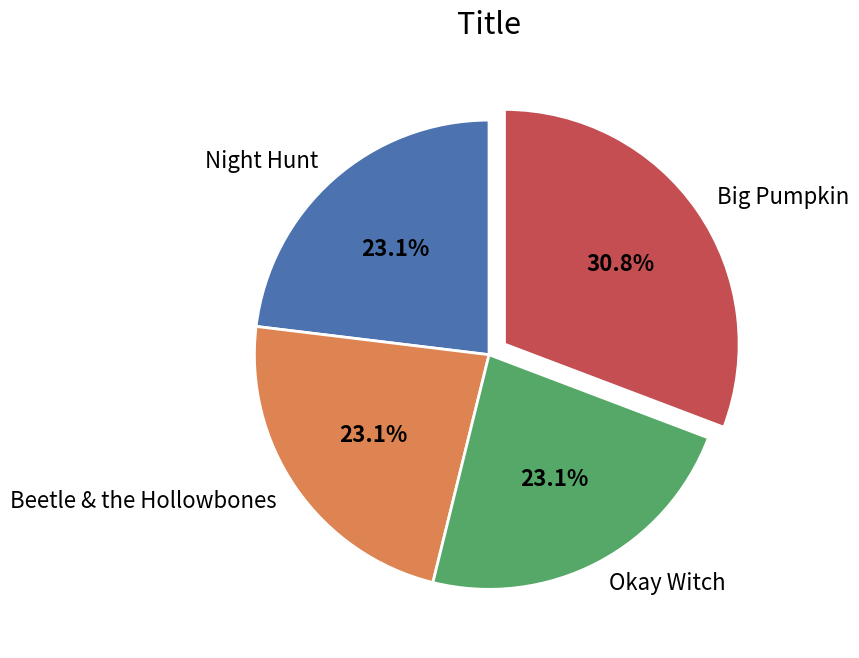

Count the number of slices in the pie.

4